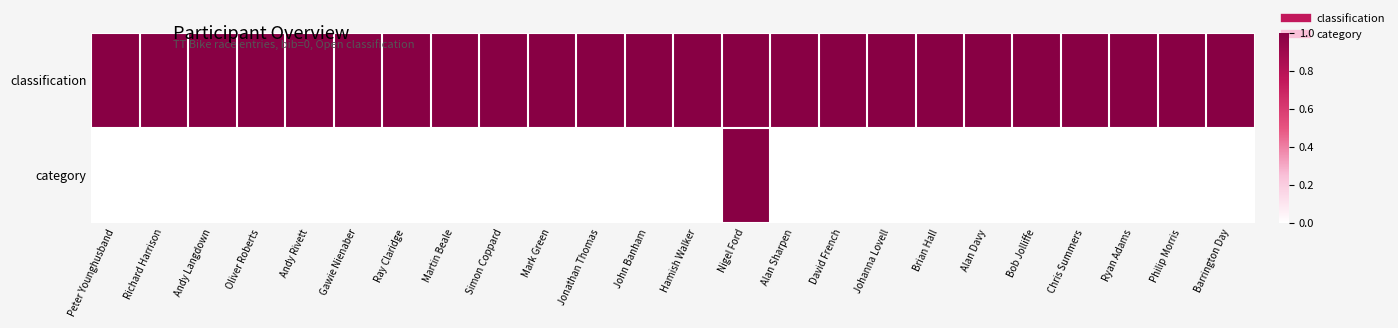

Which series has the largest total across all categories?

classification